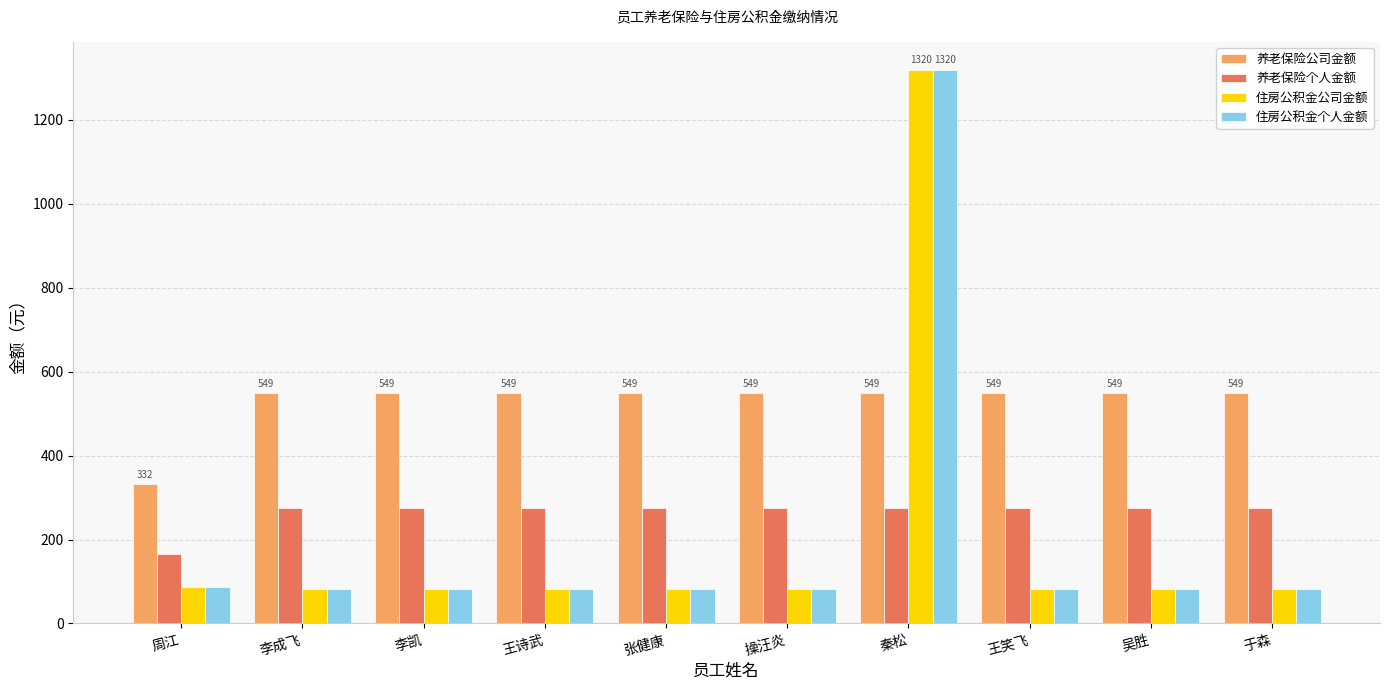

What is the minimum value shown in the chart?

82.5